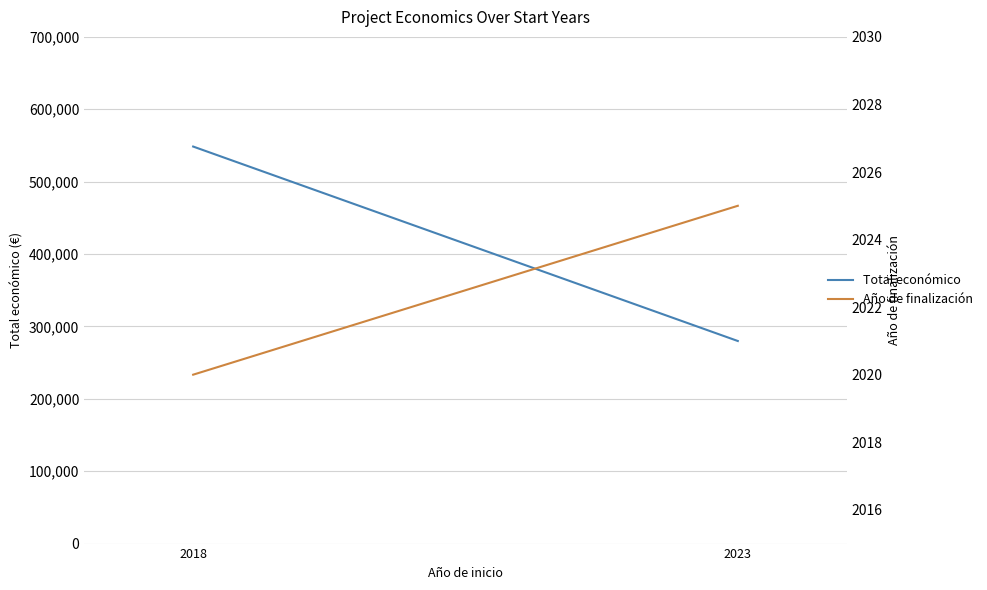

The value of Año de finalización at 2018 is 2020.0. True or false?

True